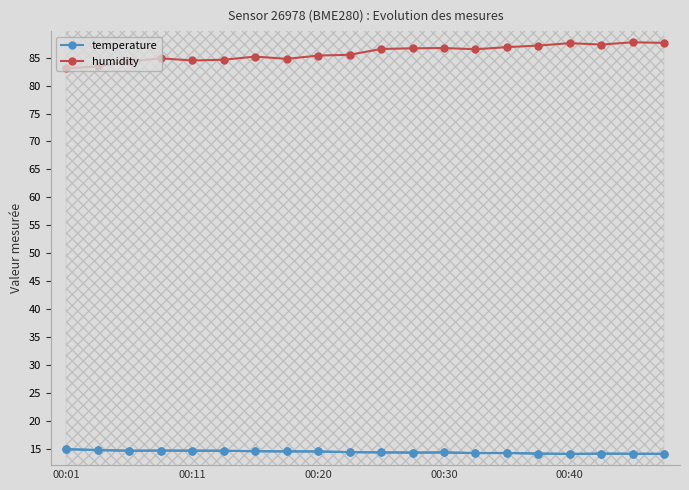

True or false: temperature has more than 2 points higher than both neighbors.

True